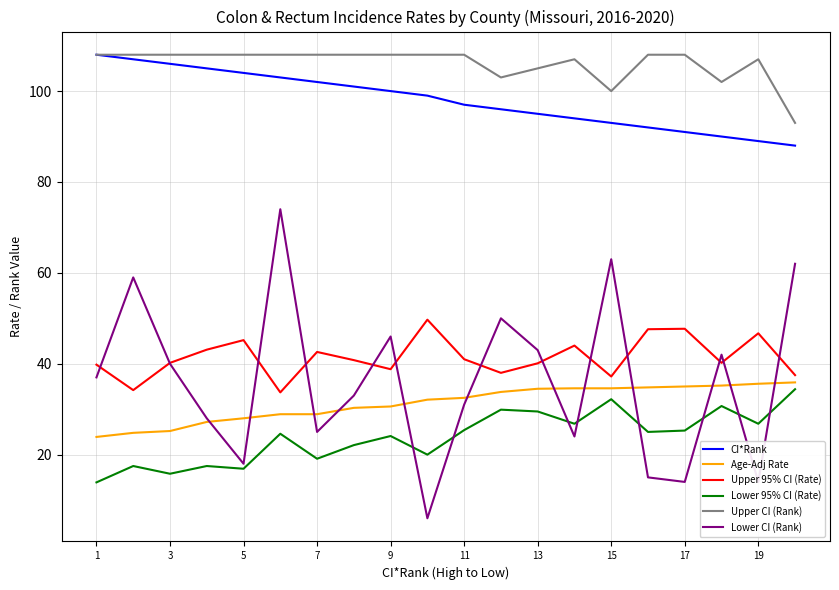

Which series has the largest total across all categories?

Upper CI (Rank)